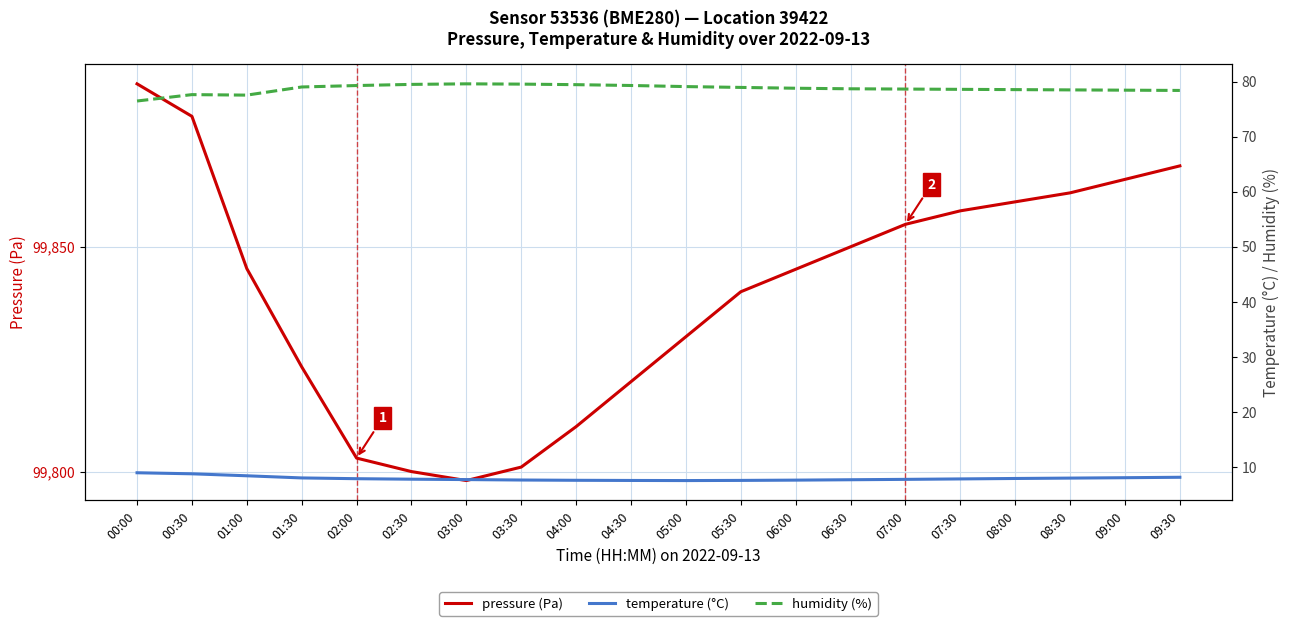

List the labels in order of pressure (Pa) value, smallest first.

03:00, 02:30, 03:30, 02:00, 04:00, 04:30, 01:30, 05:00, 05:30, 06:00, 01:00, 06:30, 07:00, 07:30, 08:00, 08:30, 09:00, 09:30, 00:30, 00:00